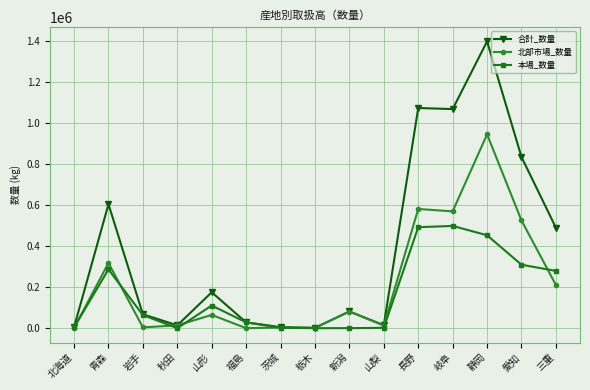

What is the sum of the 北部市場_数量 values at 山梨 and 福島?

12758